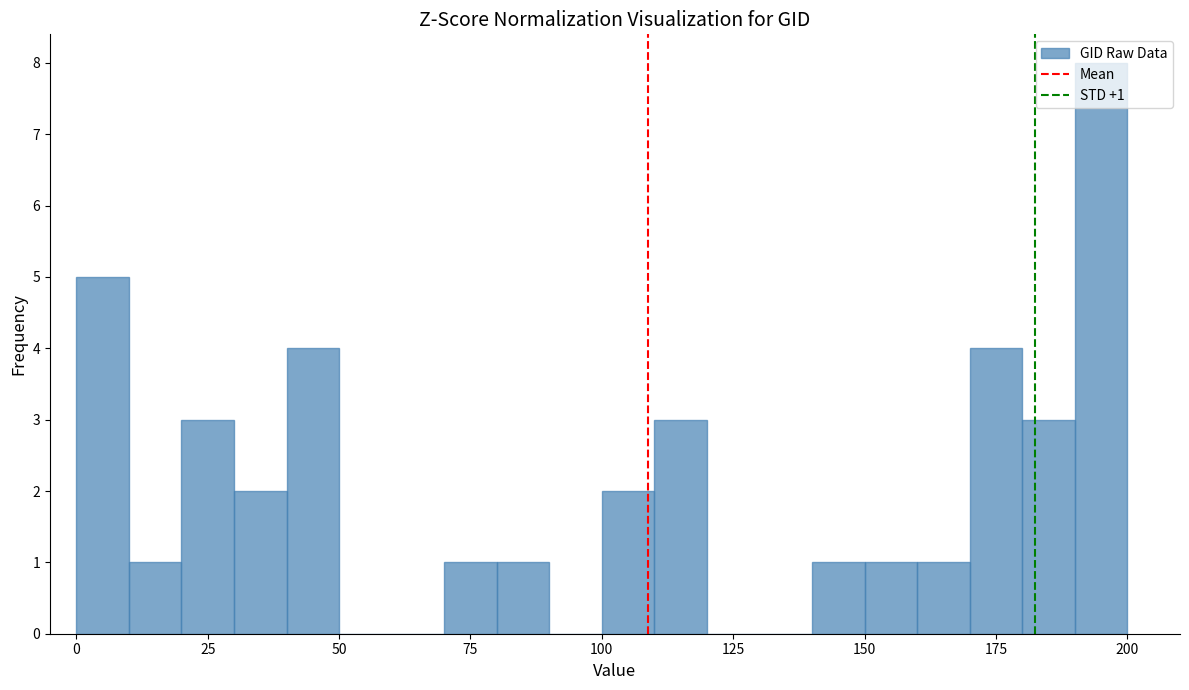

Around what value on the x-axis is the tallest bar? Give the approximate position of its centre, as read against the axis.

195